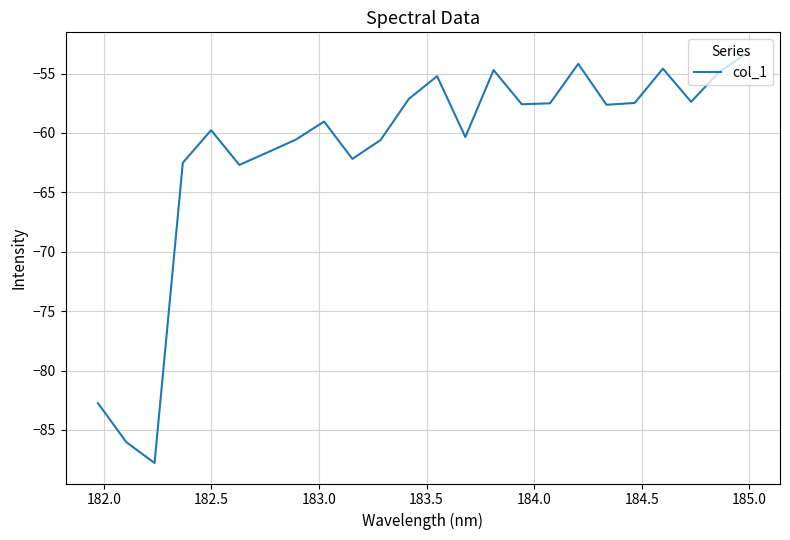

What is the maximum value shown in the chart?

-53.3